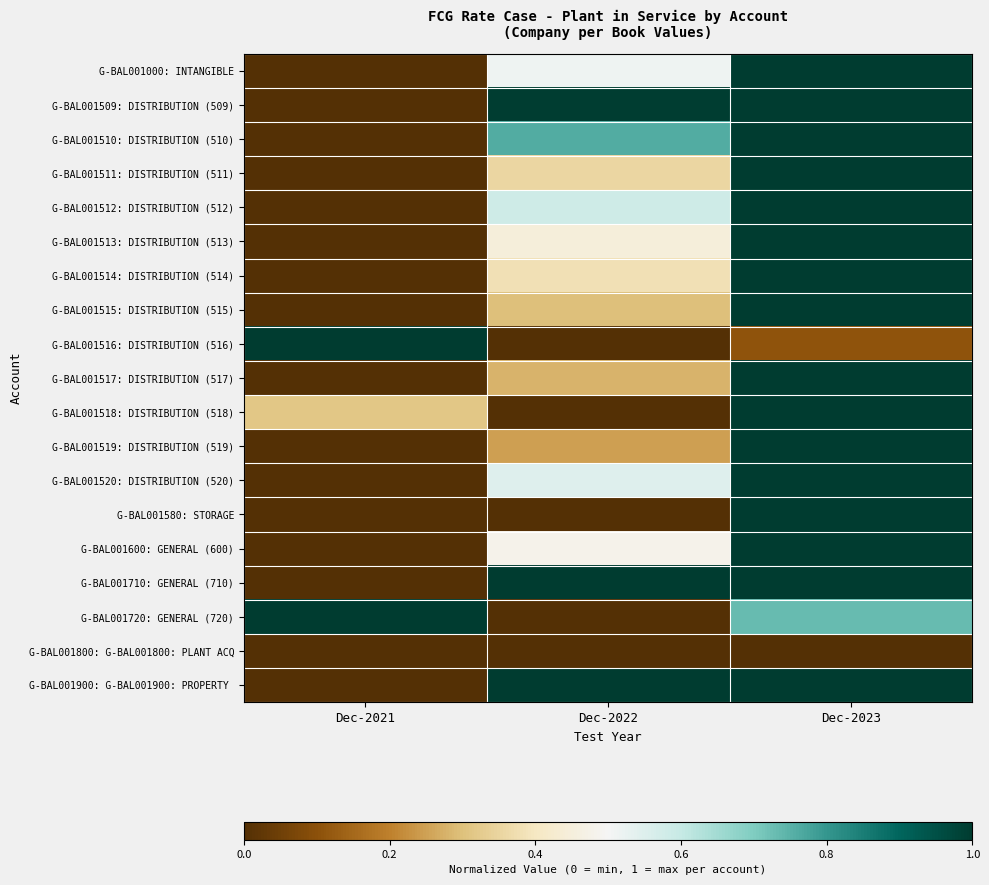

At which category does the chart reach its peak across all series?

Dec-2023